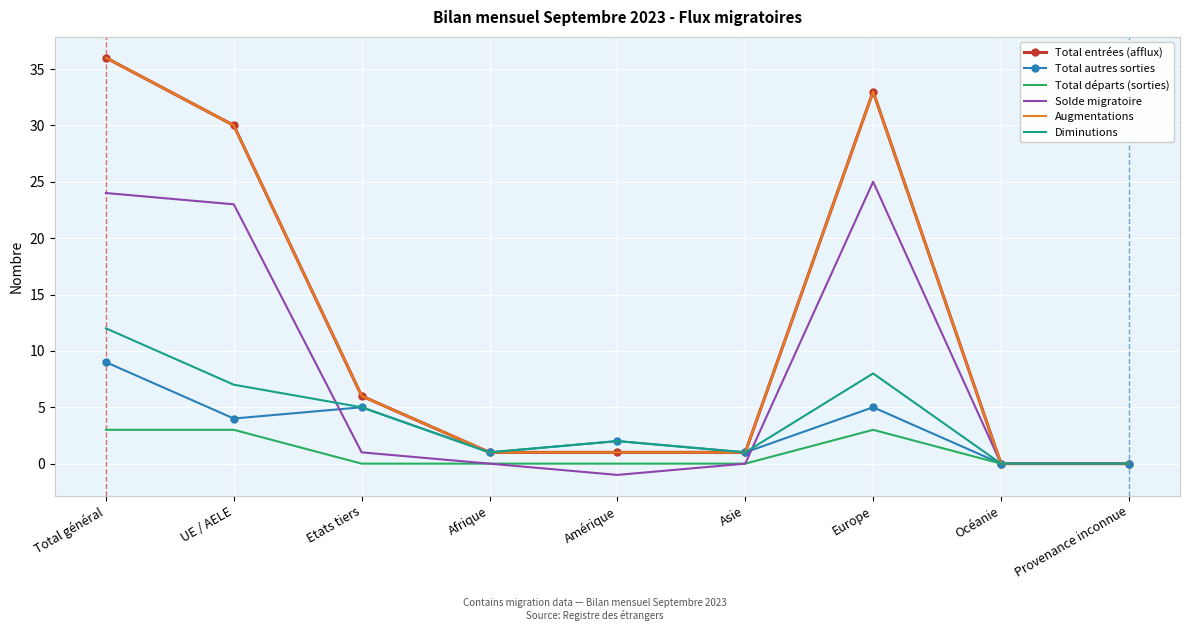

Rank the series at Amérique from highest to lowest value.

Total autres sorties, Diminutions, Total entrées (afflux), Augmentations, Total départs (sorties), Solde migratoire